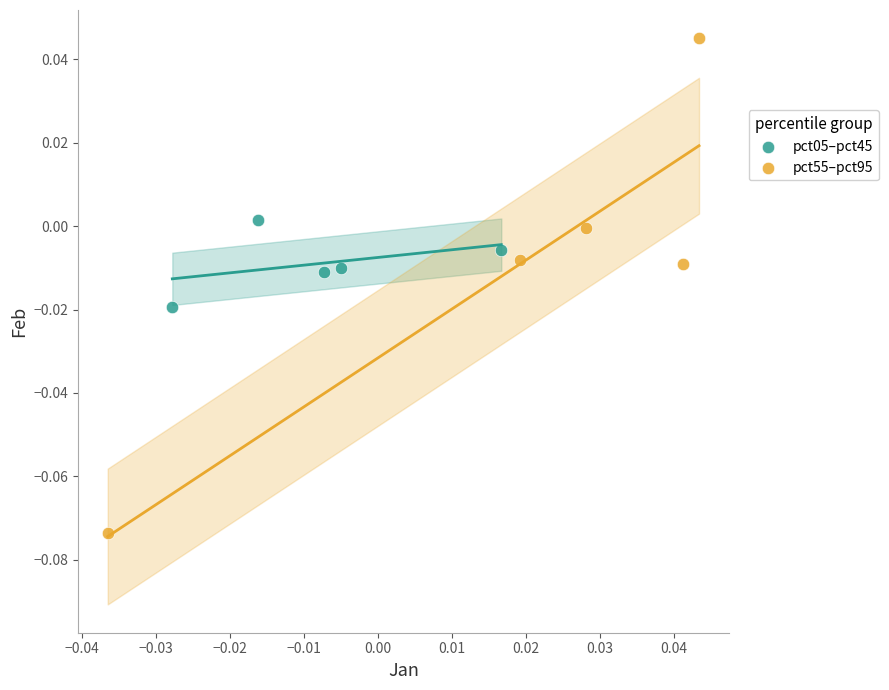

Which series contains the lowest Y value?

pct55–pct95